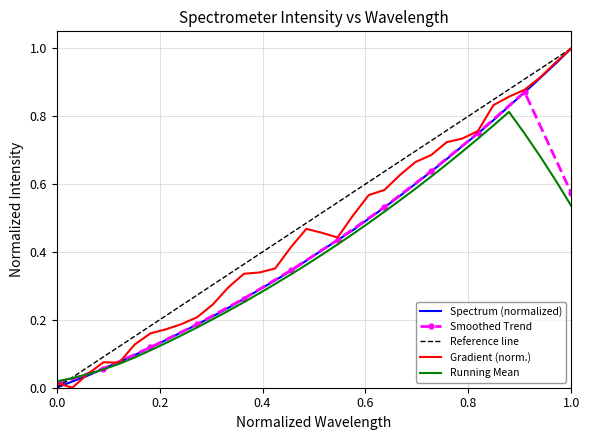

How many values are above zero?

33